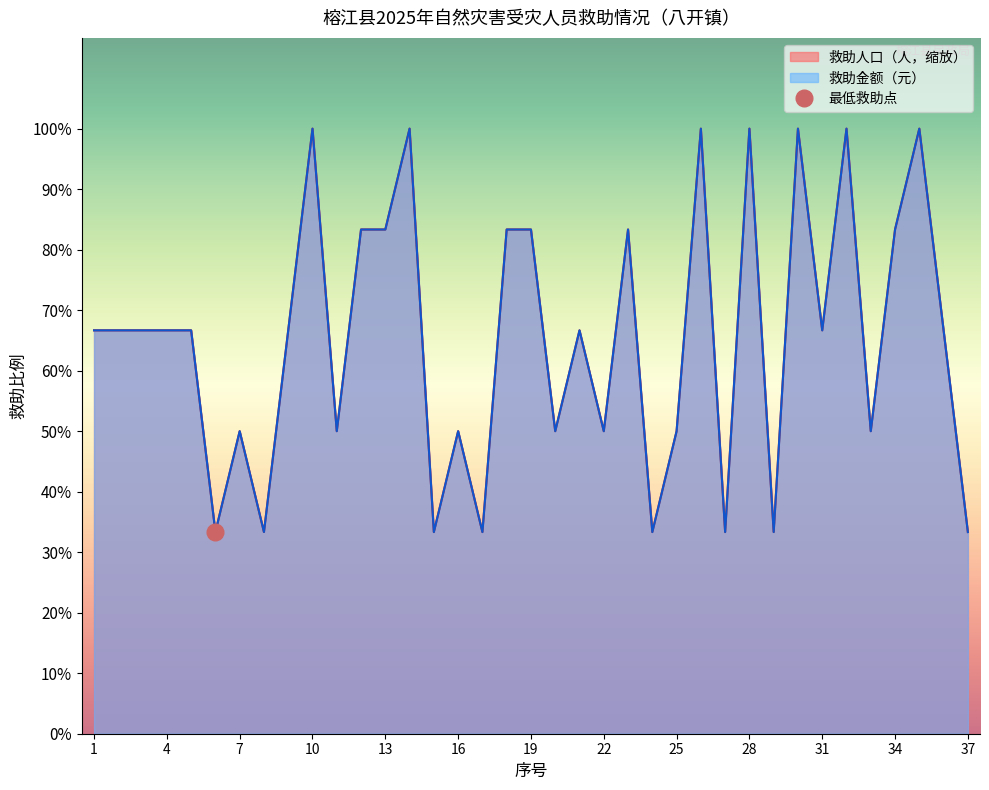

What is the sum of all 救助人口 values?

43500